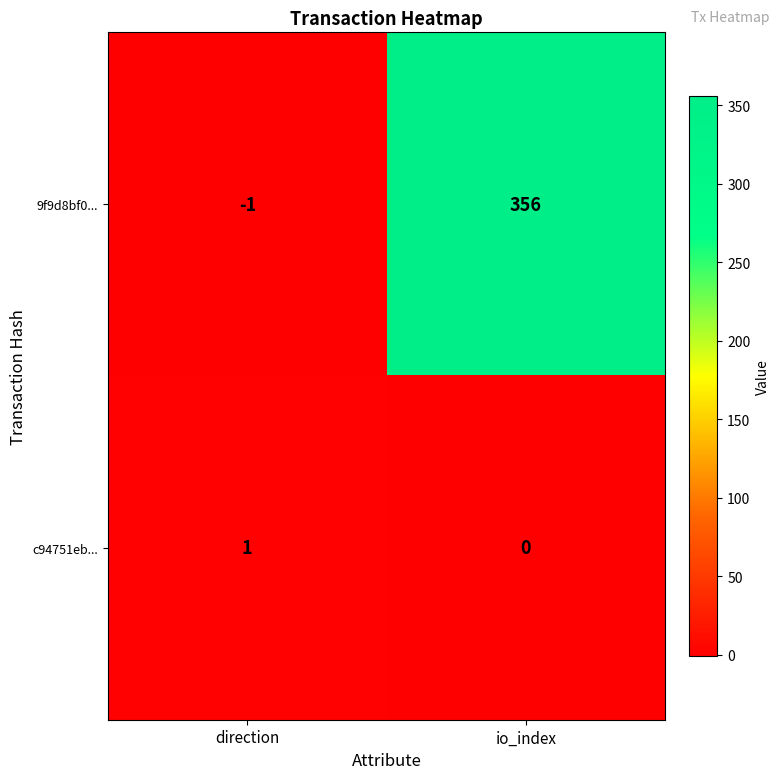

Which series has the largest total across all categories?

9f9d8bf0...